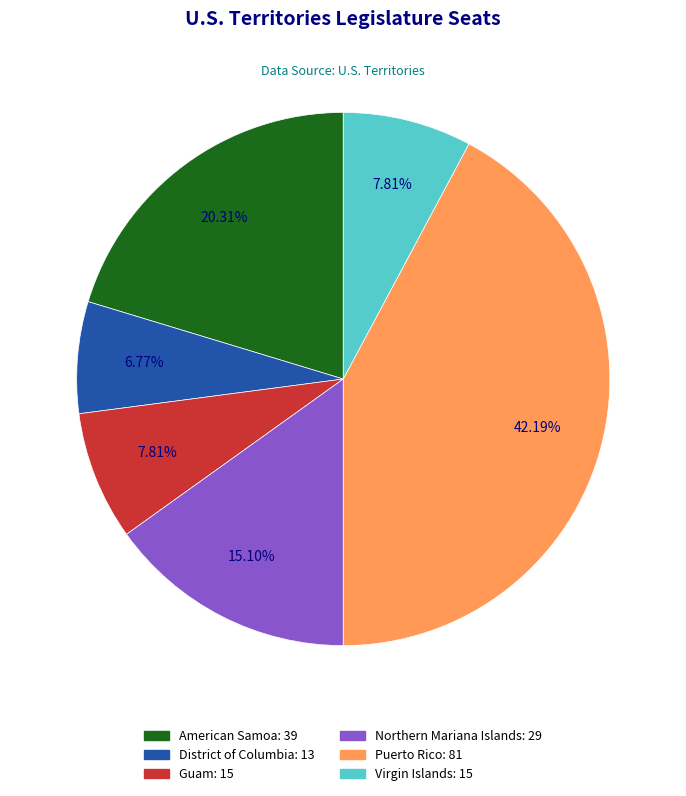

Which category has the biggest portion of the pie?

Puerto Rico